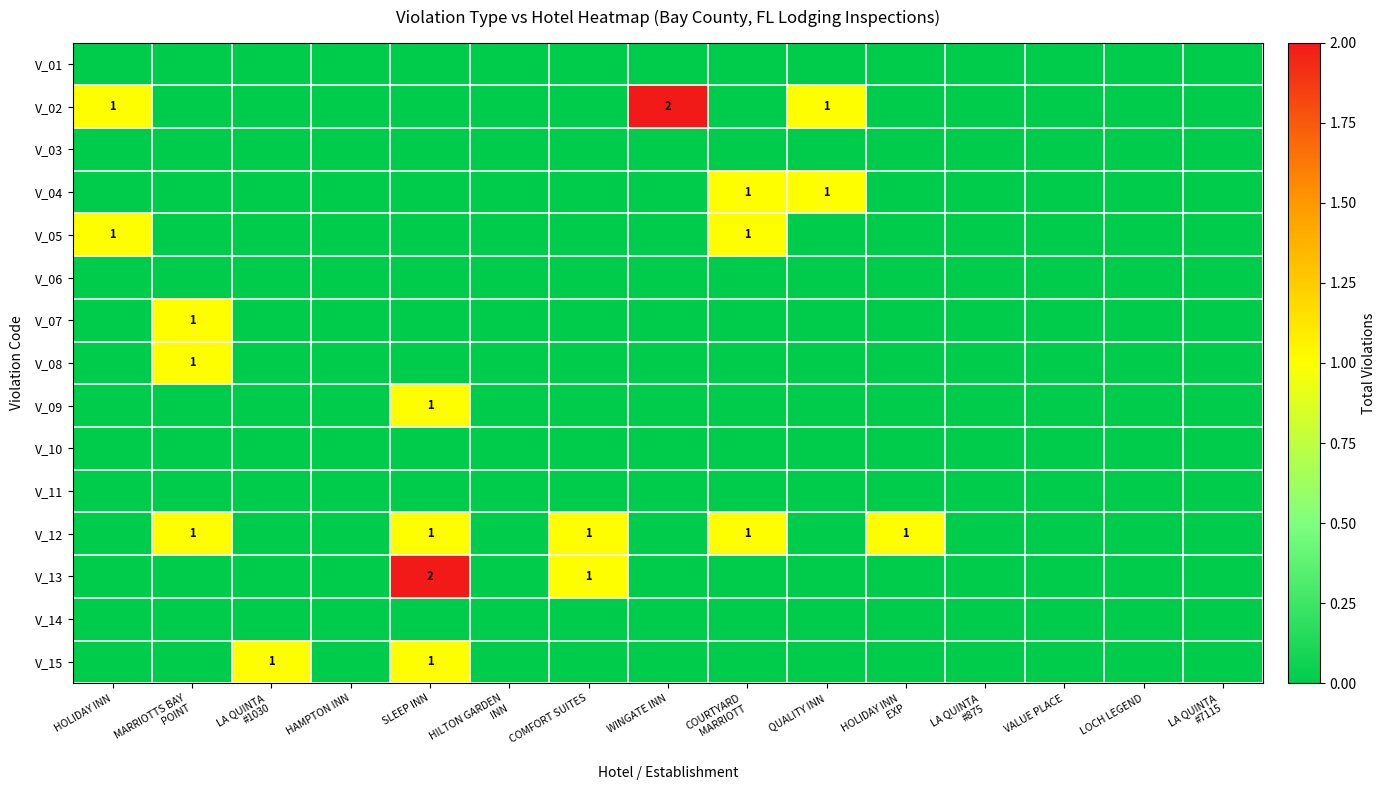

At VALUE PLACE, list the series in order from smallest to largest.

V_01, V_02, V_03, V_04, V_05, V_06, V_07, V_08, V_09, V_10, V_11, V_12, V_13, V_14, V_15